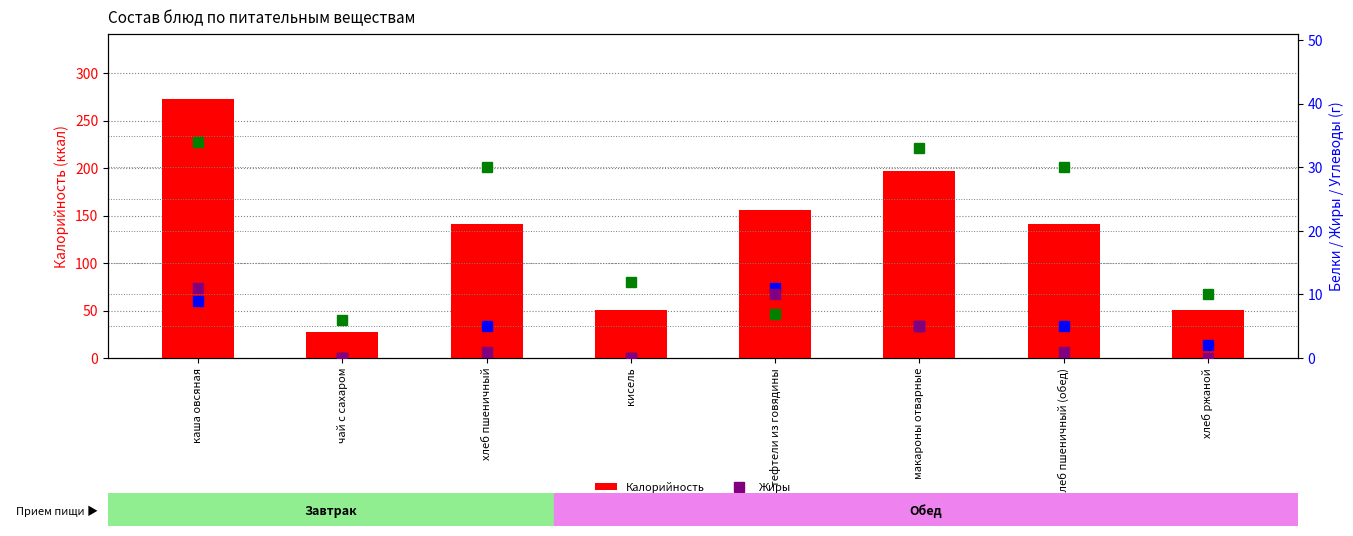

What is the label of the 7th bar from the right?

чай с сахаром